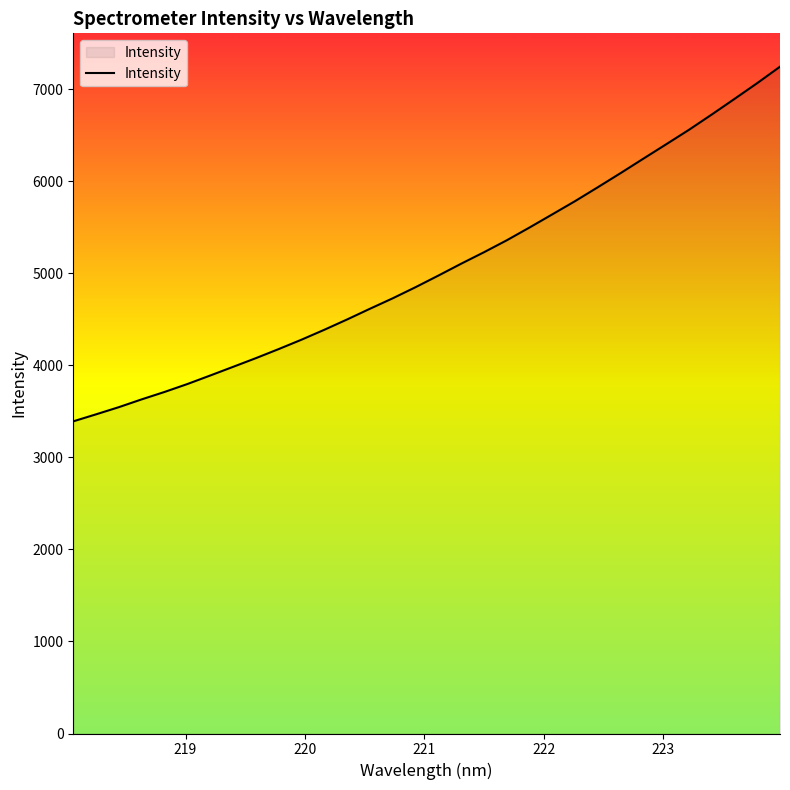

True or false: there are more than 0 points higher than both neighbors.

False